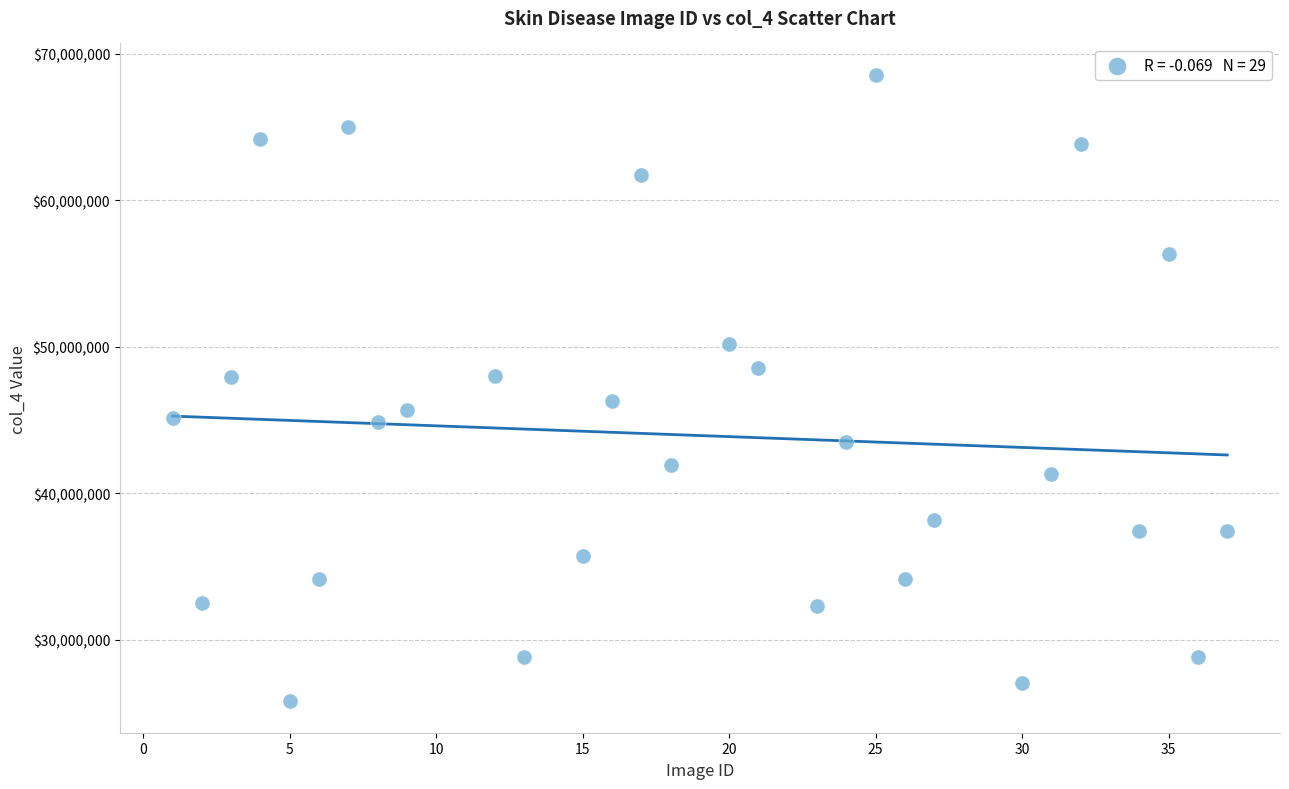

What is the range of Y values (max minus min)?

42766865